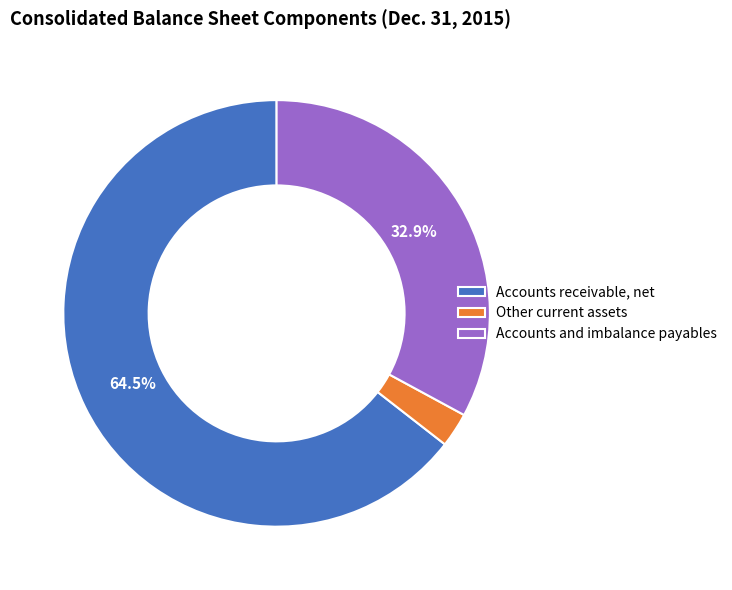

To the nearest percent, what is the difference between the largest and smallest slice percentages?

62%